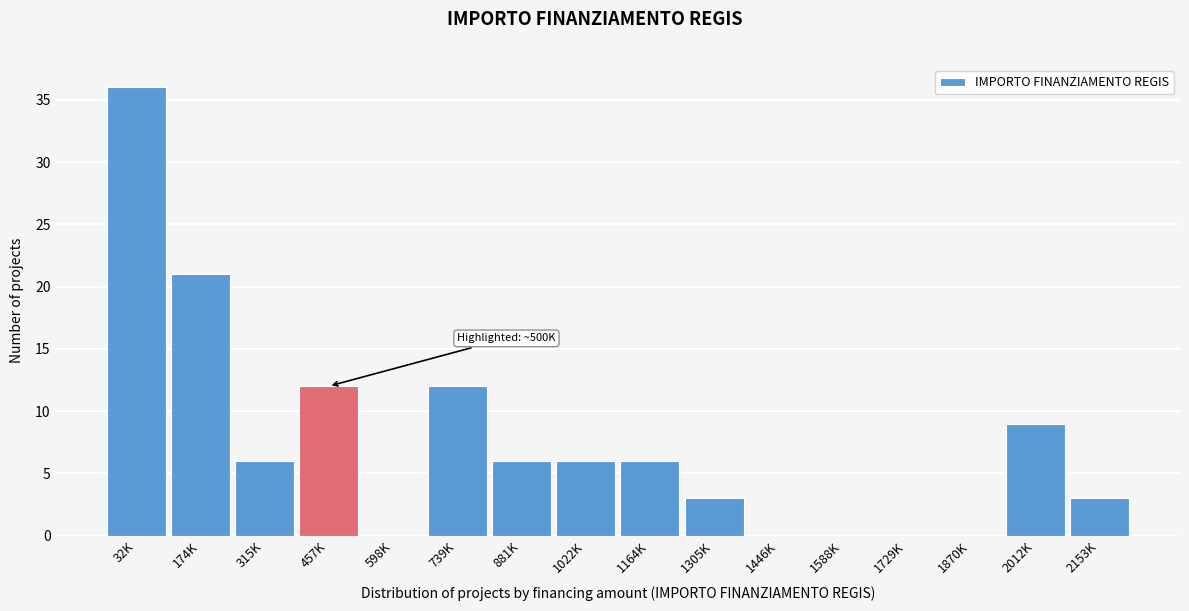

Reading right to left, what are all the values shown in this chart?

2153K=3	2012K=9	1870K=0	1729K=0	1588K=0	1446K=0	1305K=3	1164K=6	1022K=6	881K=6	739K=12	598K=0	457K=12	315K=6	174K=21	32K=36